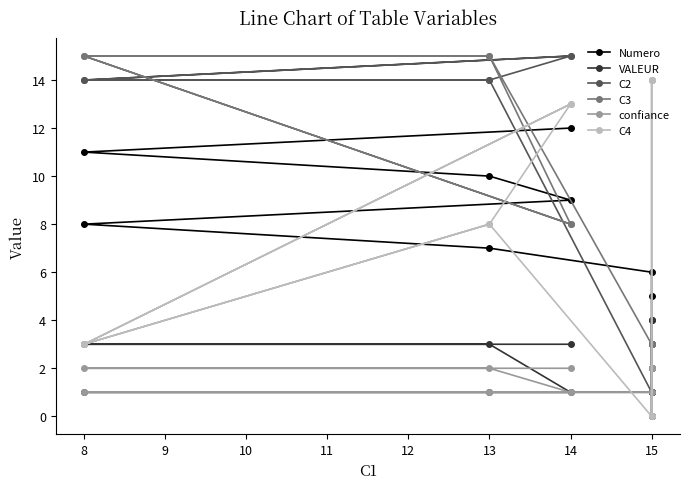

How many series are shown in this chart?

6